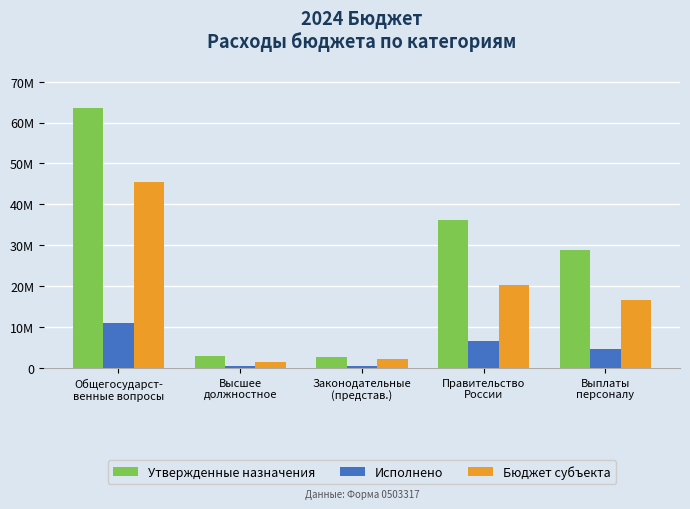

Does the chart contain any negative values?

No